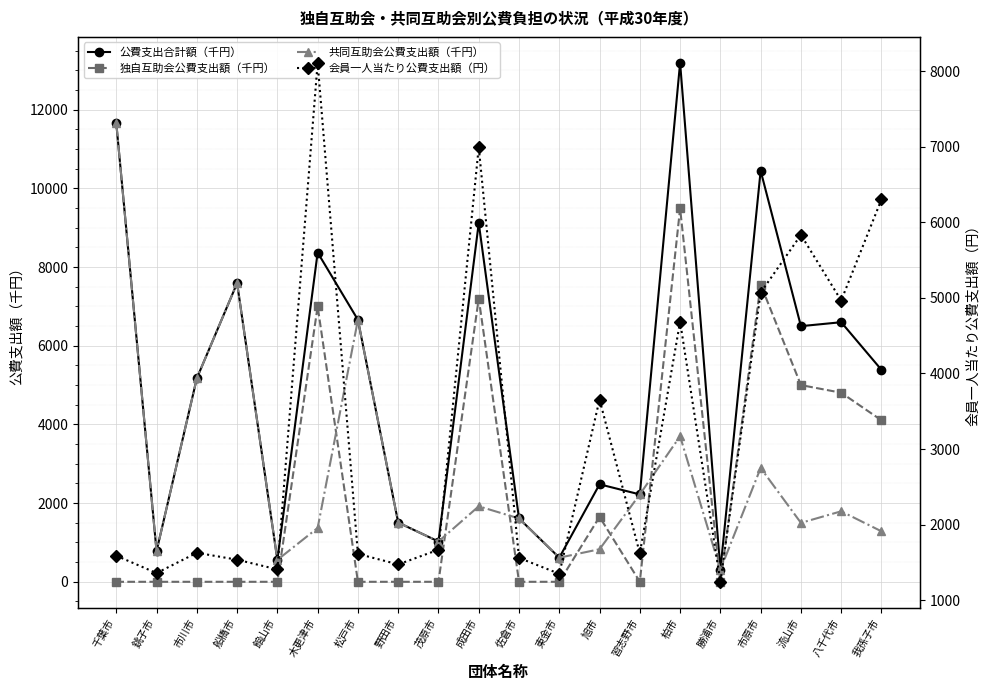

What is the spread (max minus min) of values at 旭市?

2827